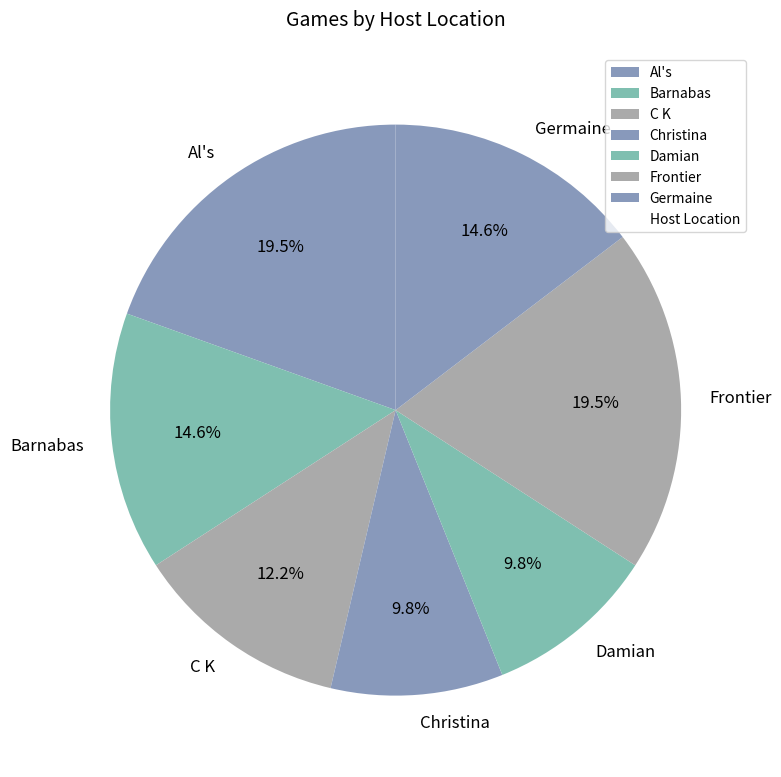

To the nearest percent, what is the combined percentage of Damian and Barnabas?

24%